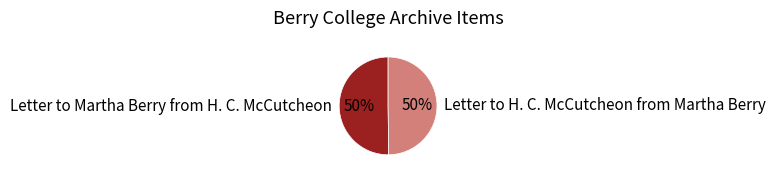

What percentage is the Letter to H. C. McCutcheon from Martha Berry slice, to the nearest percent?

50%